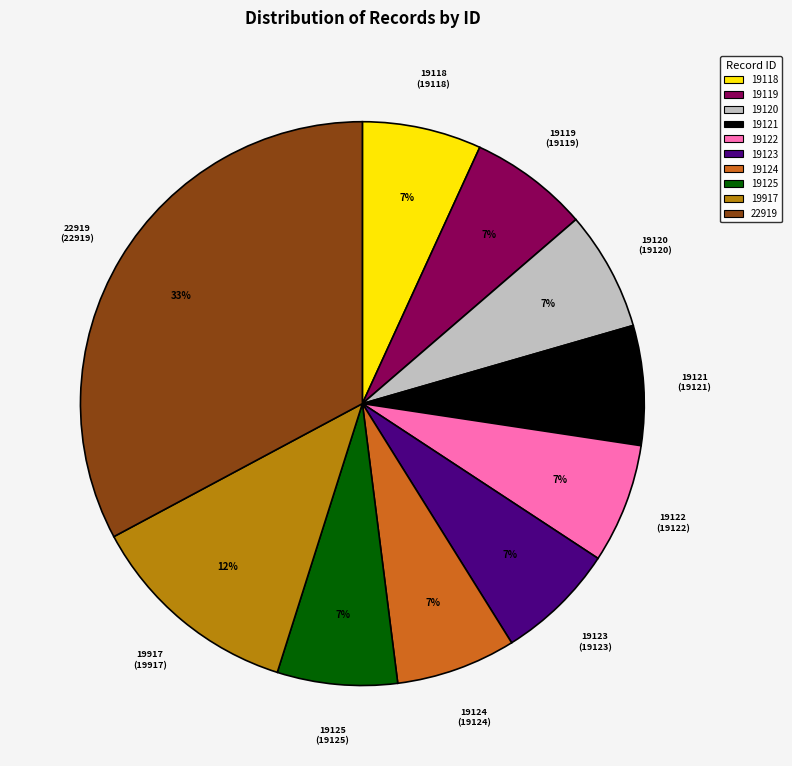

Is it true that 19124 is 7% of the pie?

True